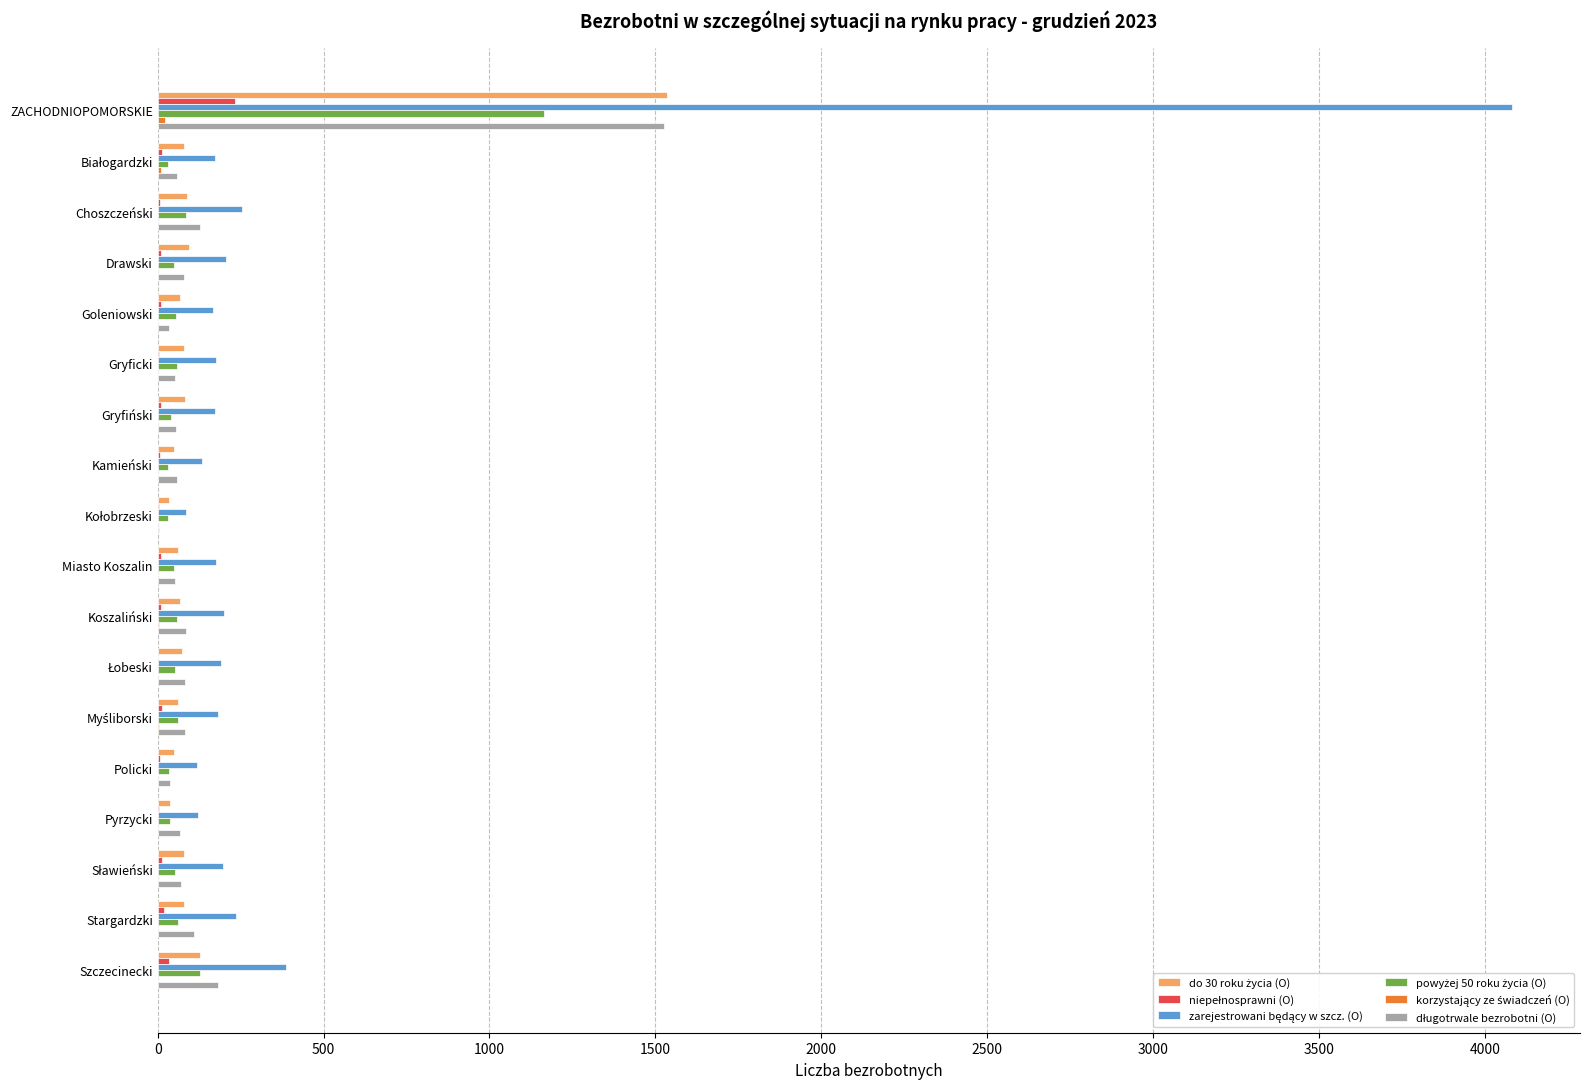

How many distinct data groups are displayed?

6